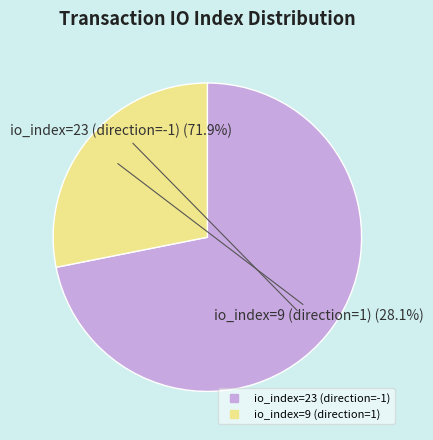

To the nearest percent, what portion does io_index=9 (direction=1) represent?

28%